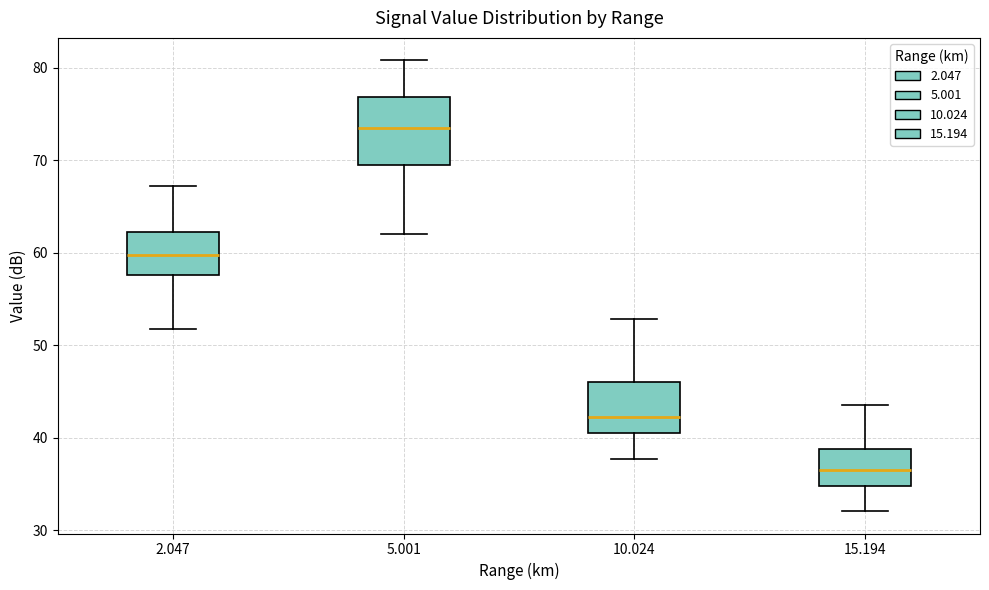

Which box is the tallest, from its lower edge to its upper edge?

5.001